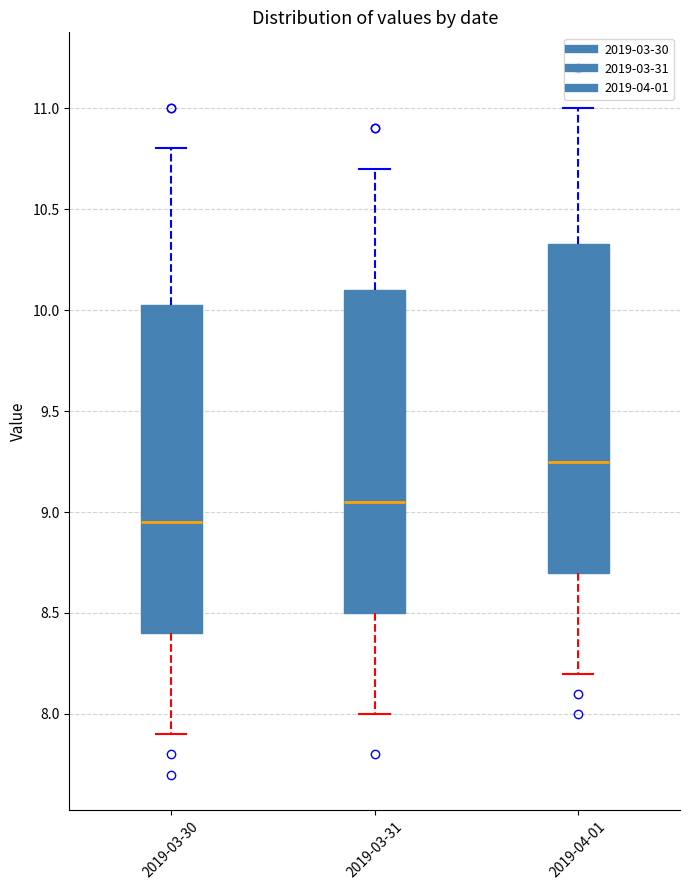

Where does the lower whisker of the box for 2019-03-31 end on the y-axis? The values are not printed on the chart, so give them approximately, as read against the axis.

8.00